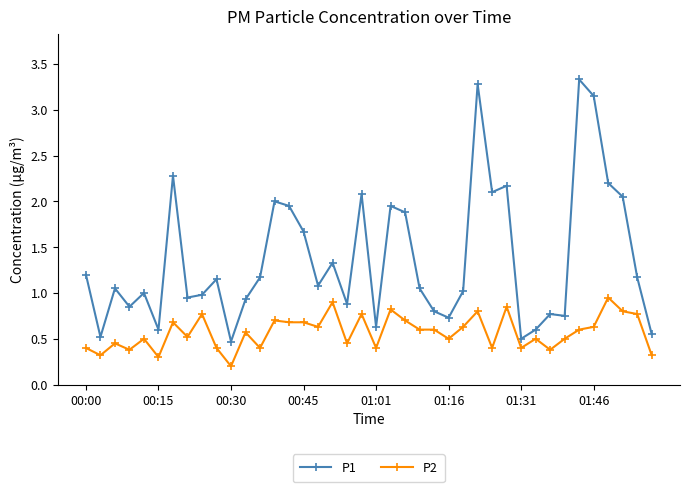

What is the maximum value shown in the chart?

3.3